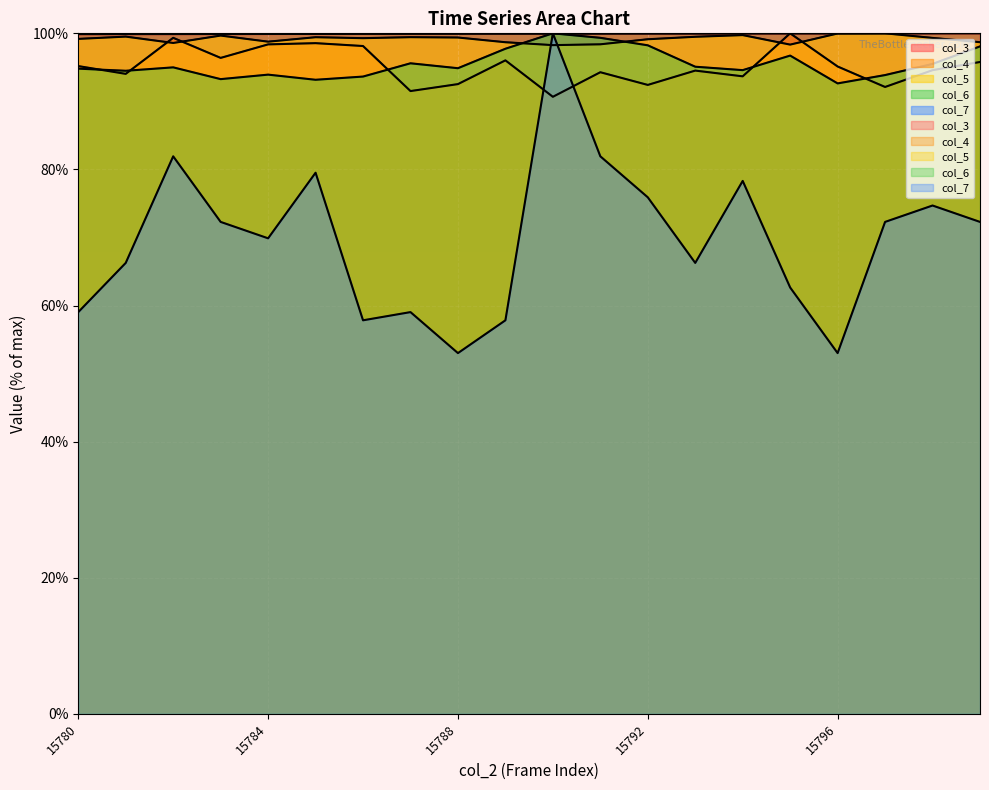

Reading left to right, list all the values displayed in this chart.

col_3: 15780=99.9	15781=99.9	15782=99.9	15783=99.9	15784=99.9	15785=99.9	15786=99.9	15787=99.9	15788=99.9	15789=99.9	15790=99.9	15791=99.9	15792=100.0	15793=100.0	15794=100.0	15795=100.0	15796=100.0	15797=100.0	15798=100.0	15799=100.0
col_4: 15780=95.2	15781=94.0	15782=99.3	15783=96.4	15784=98.4	15785=98.6	15786=98.1	15787=91.5	15788=92.5	15789=96.0	15790=90.7	15791=94.3	15792=92.4	15793=94.5	15794=93.7	15795=100.0	15796=95.1	15797=92.1	15798=94.6	15799=95.8
col_5: 15780=99.2	15781=99.5	15782=98.6	15783=99.7	15784=98.8	15785=99.4	15786=99.3	15787=99.4	15788=99.4	15789=98.7	15790=98.3	15791=98.4	15792=99.1	15793=99.5	15794=99.7	15795=98.3	15796=100.0	15797=100.0	15798=99.3	15799=98.7
col_6: 15780=94.8	15781=94.5	15782=95.0	15783=93.3	15784=93.9	15785=93.2	15786=93.6	15787=95.6	15788=94.9	15789=97.7	15790=100.0	15791=99.3	15792=98.2	15793=95.1	15794=94.6	15795=96.7	15796=92.6	15797=93.9	15798=95.5	15799=98.1
col_7: 15780=59.0	15781=66.3	15782=81.9	15783=72.3	15784=69.9	15785=79.5	15786=57.8	15787=59.0	15788=53.0	15789=57.8	15790=100.0	15791=81.9	15792=75.9	15793=66.3	15794=78.3	15795=62.7	15796=53.0	15797=72.3	15798=74.7	15799=72.3